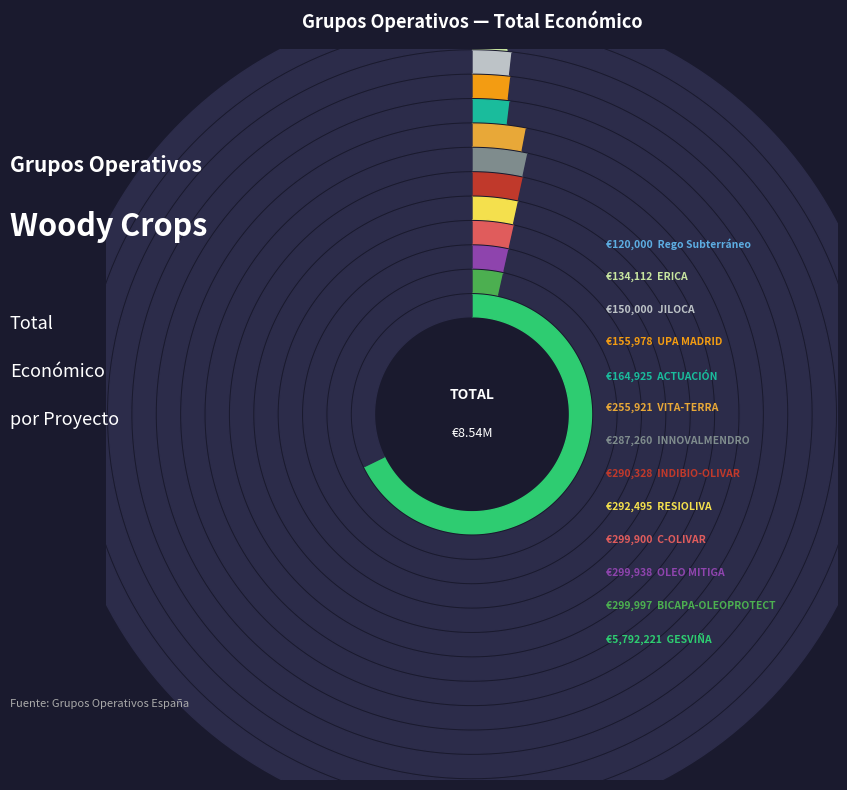

Does any single category account for the majority?

Yes